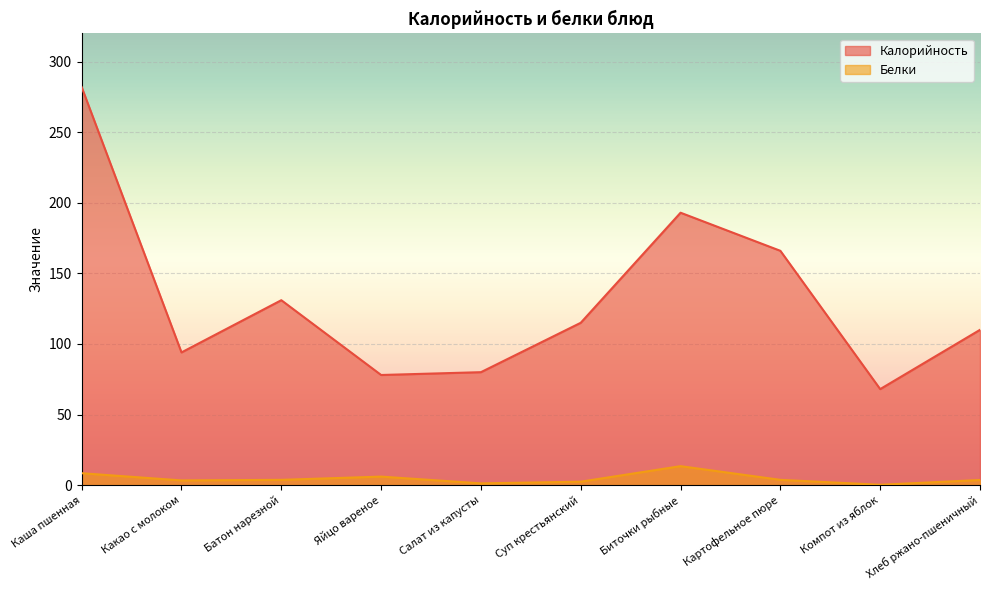

The Белки series shows 1.6 at Картофельное пюре. True or false?

False